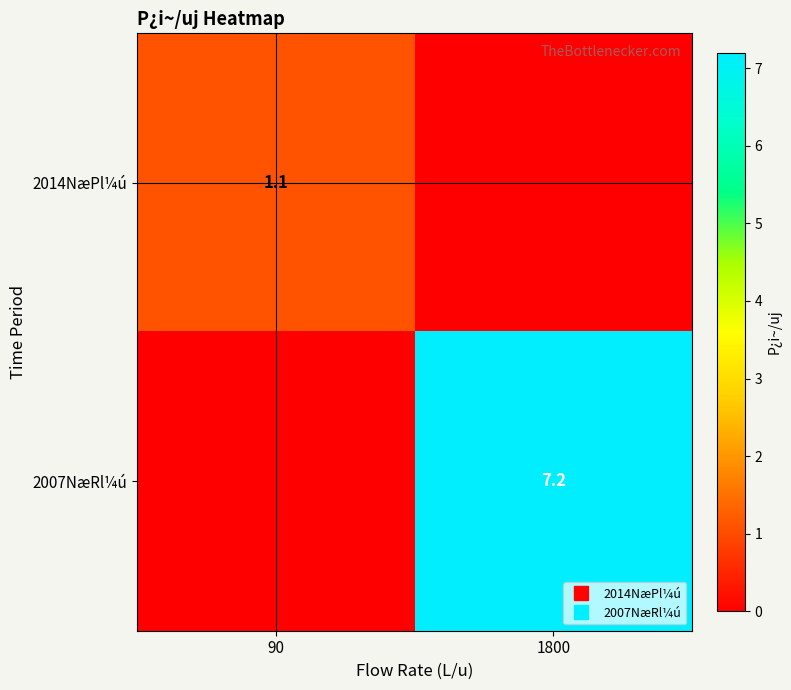

Where is 2007NæRl¼ú nearest to the value 3?

90